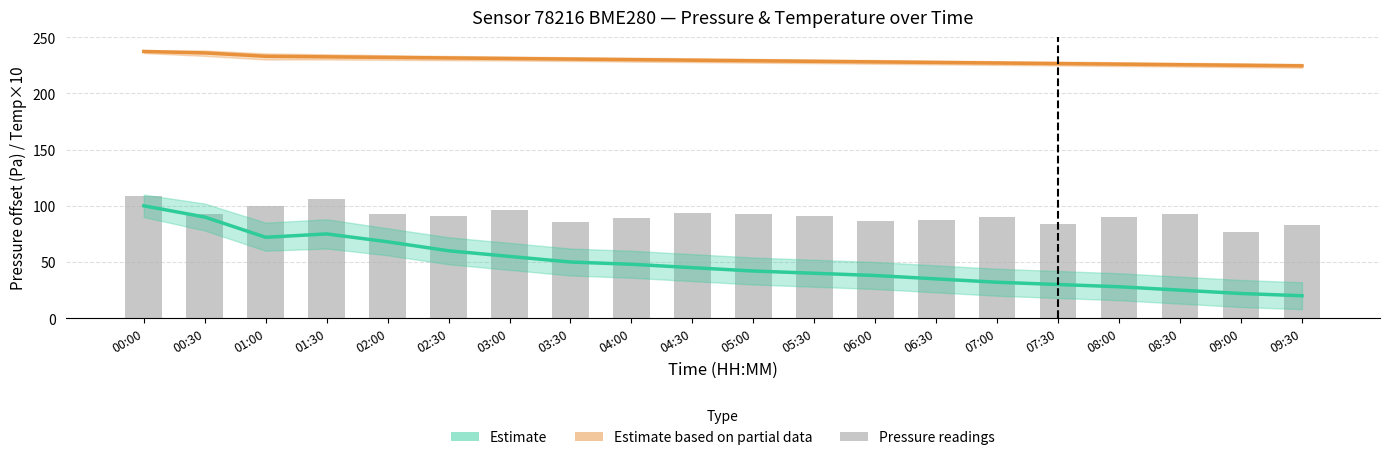

Reading left to right, transcribe all the data shown in this chart.

Estimate (Pressure): 100.0	90.0	72.0	75.0	68.0	60.0	55.0	50.0	48.0	45.0	42.0	40.0	38.0	35.0	32.0	30.0	28.0	25.0	22.0	20.0
Estimate based on partial data (Temperature): 237.3	236.0	233.0	232.5	232.0	231.5	231.0	230.5	230.0	229.5	229.0	228.5	228.0	227.5	227.0	226.5	226.0	225.5	225.0	224.5
Pressure readings: 108.3	92.8	100.2	106.3	92.8	90.8	96.2	85.7	89.6	93.6	92.3	90.9	86.1	87.0	90.2	83.4	89.6	92.9	76.3	82.7